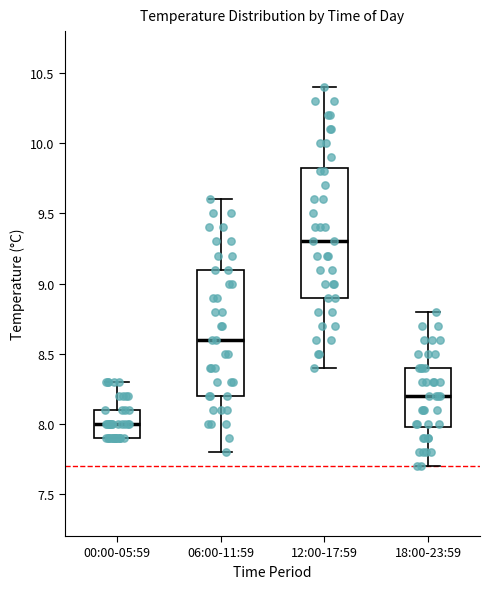

Reading left to right, transcribe this box plot: for each box, give where its median line is, the range the box spans, and where its two whiskers end, as read against the y-axis. The values are not printed on the chart, so give them approximately, as read against the axis.

00:00-05:59: median 8.00, box 7.90 to 8.10, whiskers 7.90 to 8.30
06:00-11:59: median 8.60, box 8.20 to 9.10, whiskers 7.80 to 9.60
12:00-17:59: median 9.30, box 8.90 to 9.85, whiskers 8.40 to 10.40
18:00-23:59: median 8.20, box 8.00 to 8.40, whiskers 7.70 to 8.80